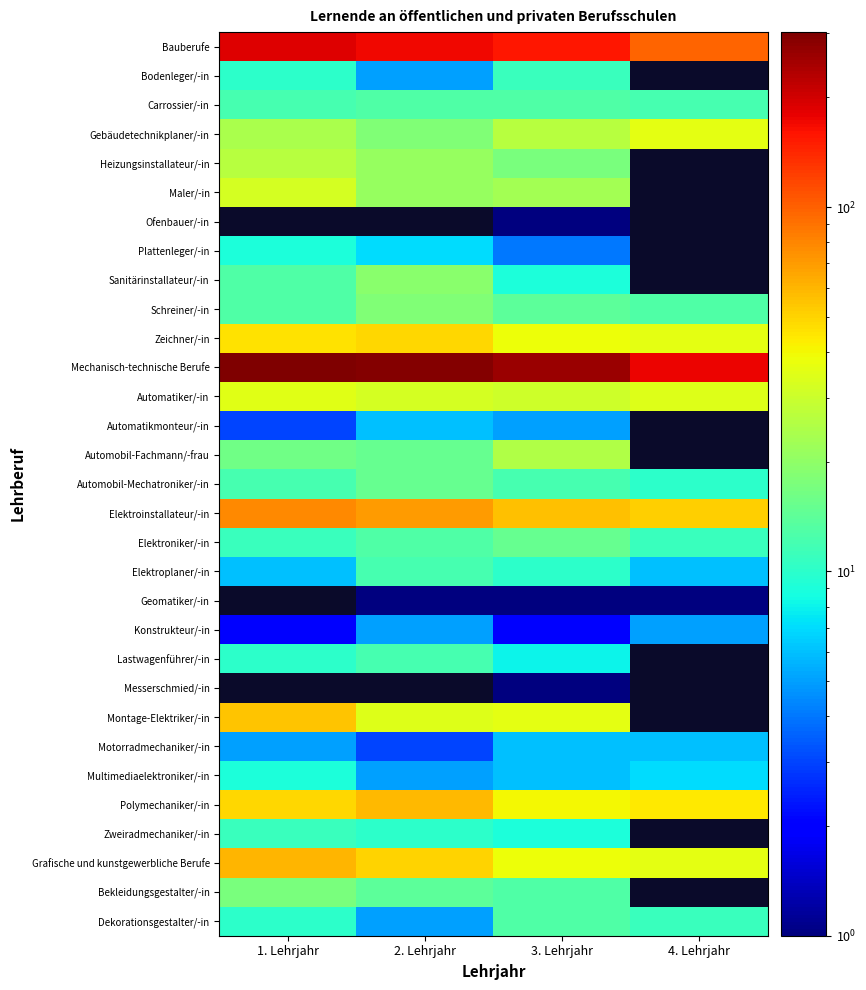

What is the approximate value of Montage-Elektriker/-in at 3. Lehrjahr?

36.0